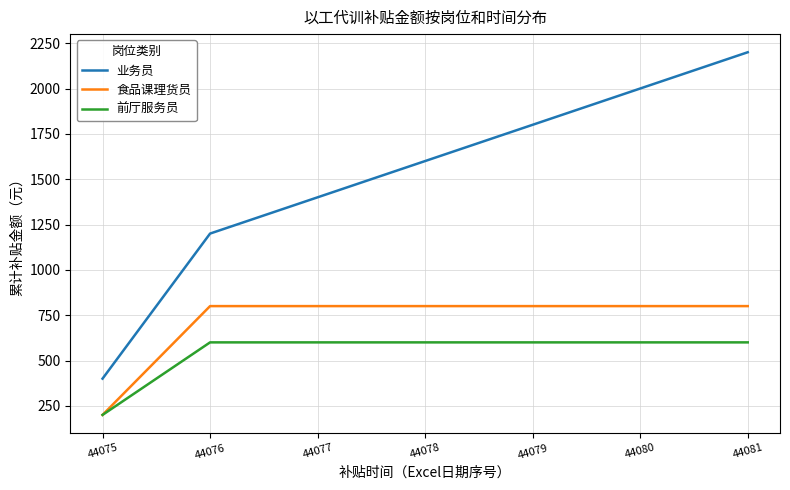

True or false: 业务员 and 食品课理货员 cross at least once.

False